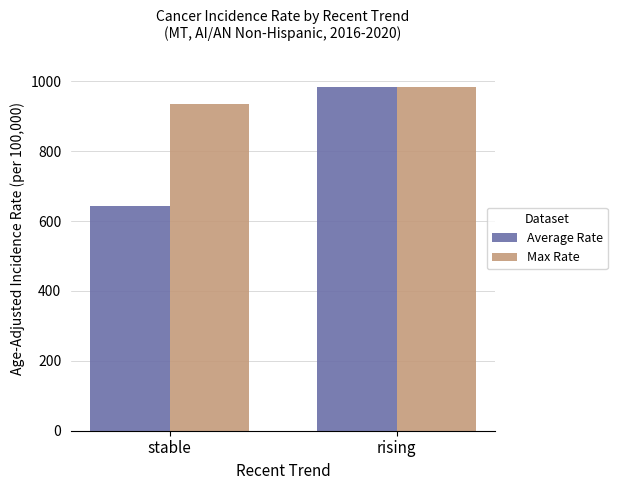

Which series changed the most between stable and rising?

Average Rate